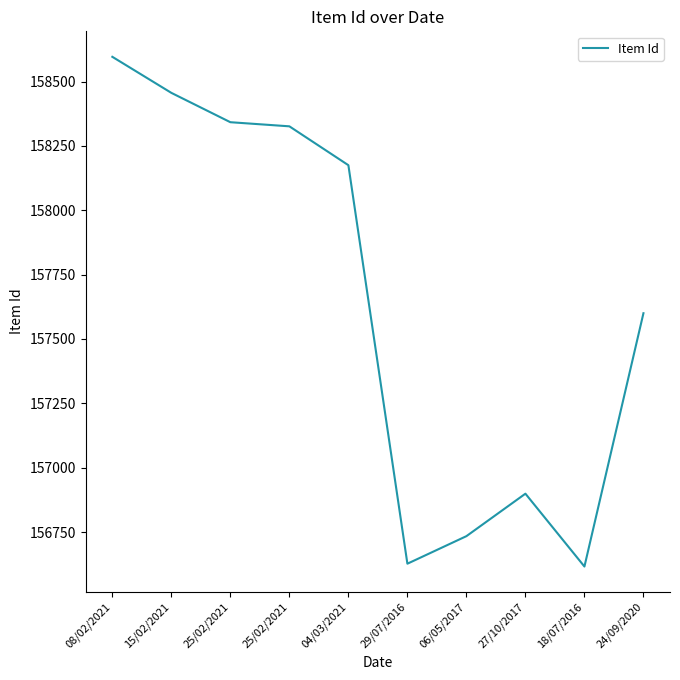

Rank the categories by value from highest to lowest.

08/02/2021, 15/02/2021, 25/02/2021, 25/02/2021, 04/03/2021, 24/09/2020, 27/10/2017, 06/05/2017, 29/07/2016, 18/07/2016